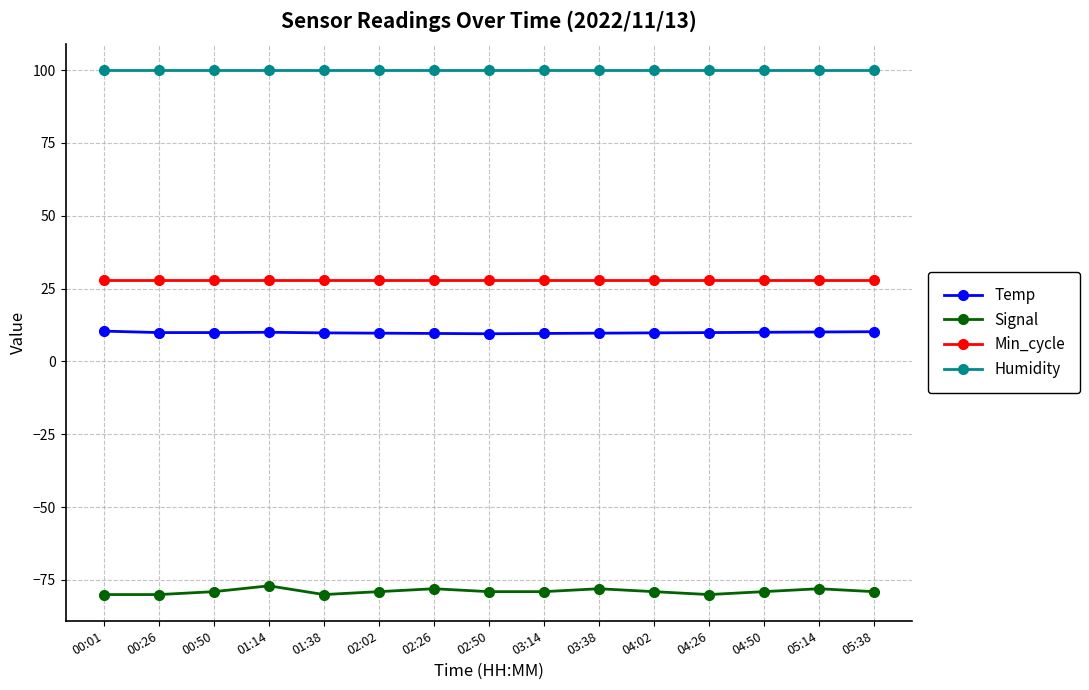

What is the minimum value shown in the chart?

-80.0